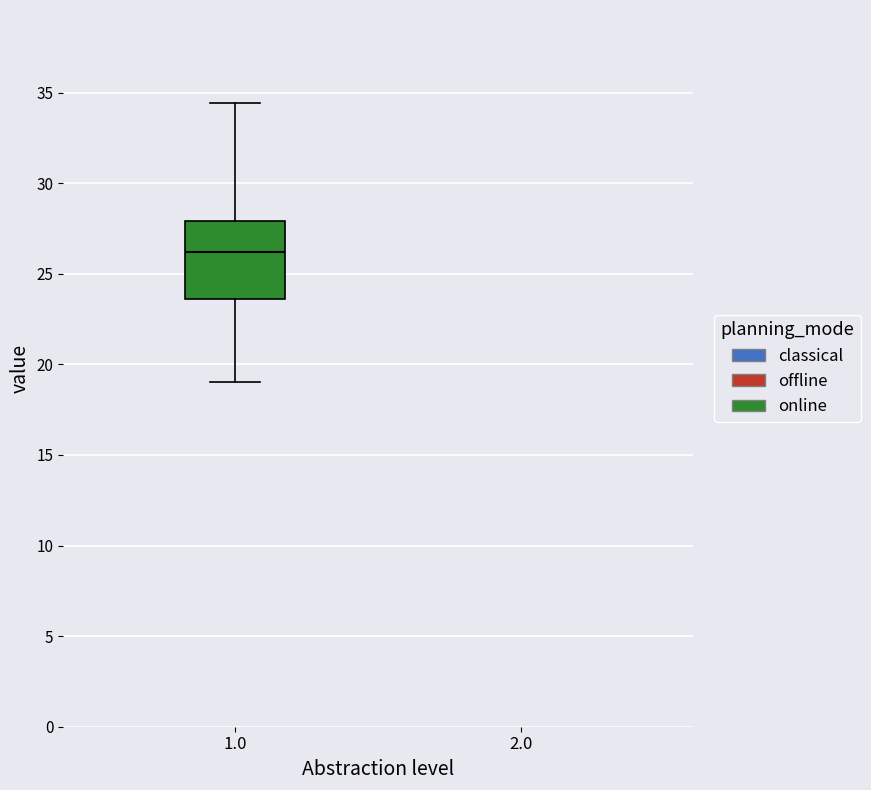

Where is the lower edge of the box at x = 1.0 on the y-axis? The values are not printed on the chart, so give them approximately, as read against the axis.

23.5